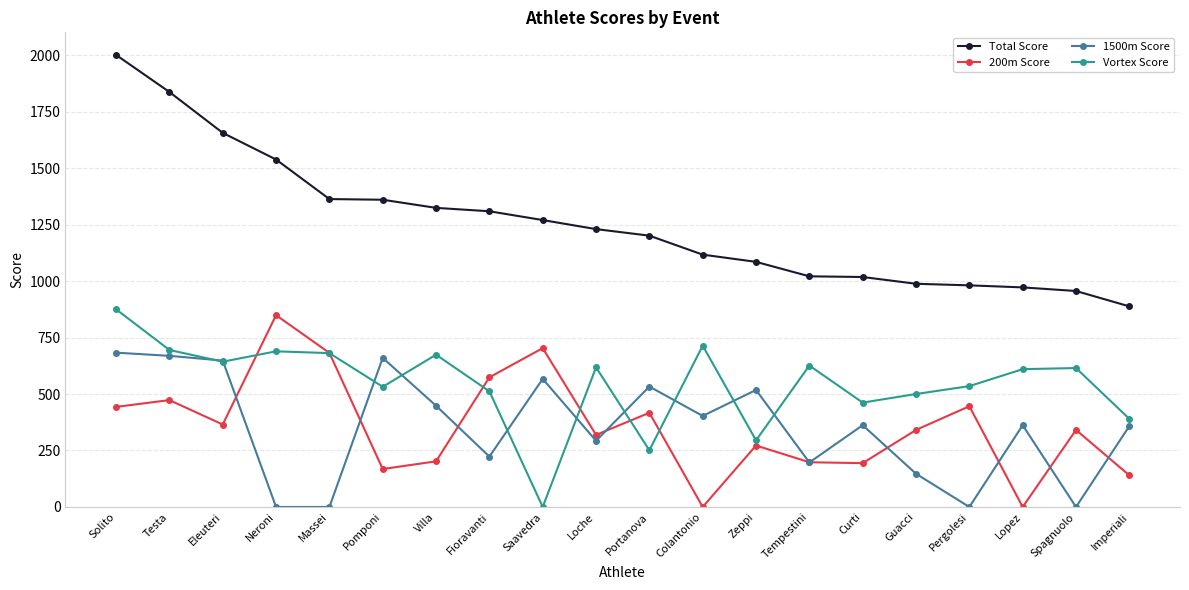

Which series changed the most between Testa and Saavedra?

Vortex Score